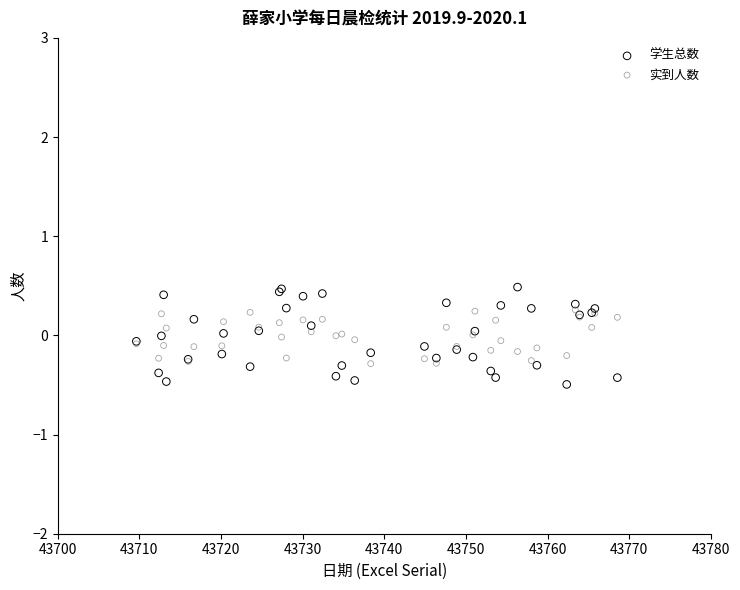

Which series reaches the minimum Y coordinate?

学生总数